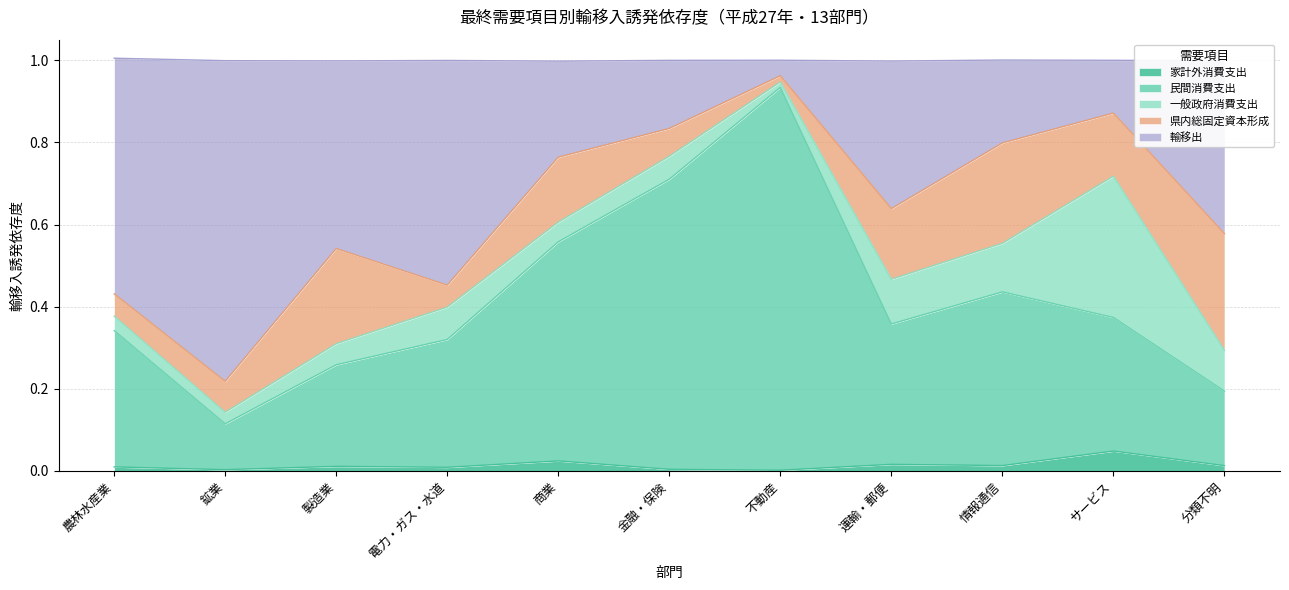

Which category has the lowest value across all series?

不動産